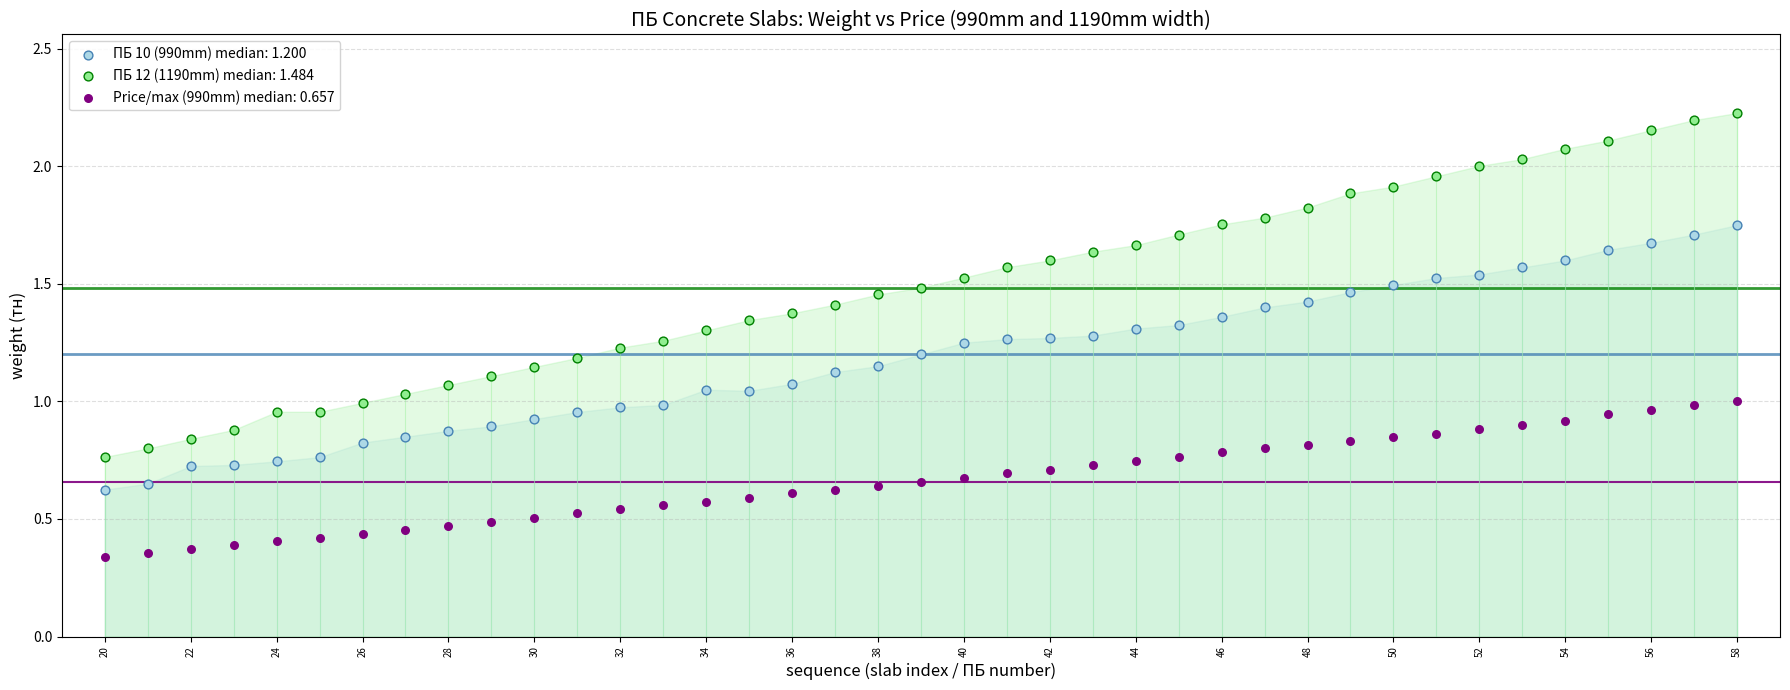

Which series has the widest spread of Y values?

ПБ 12 (1190mm) median: 1.484